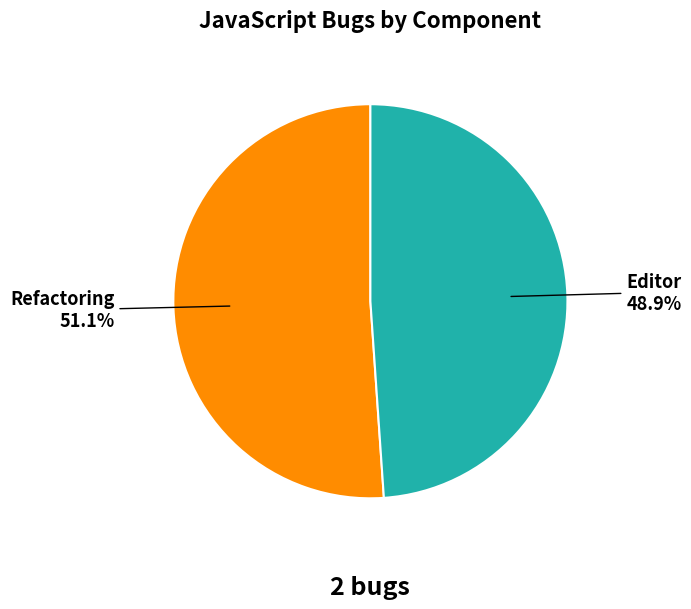

Which slice is the smallest?

Editor